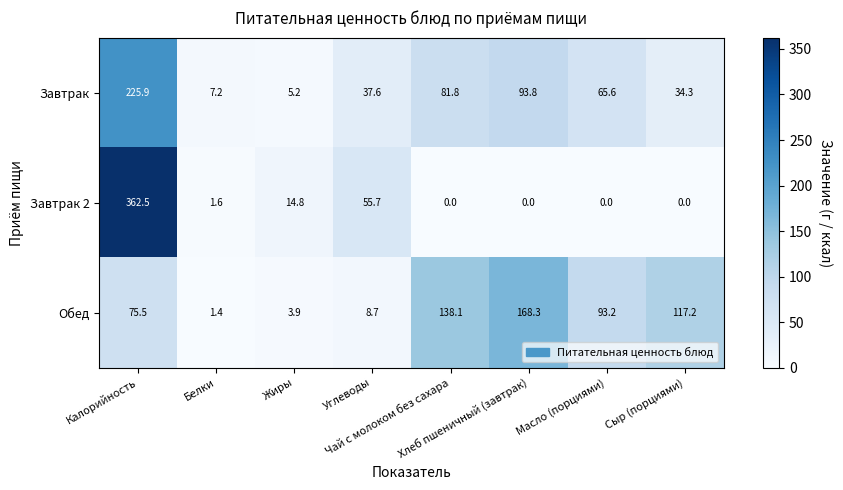

What is the sum of all Обед values?

606.3